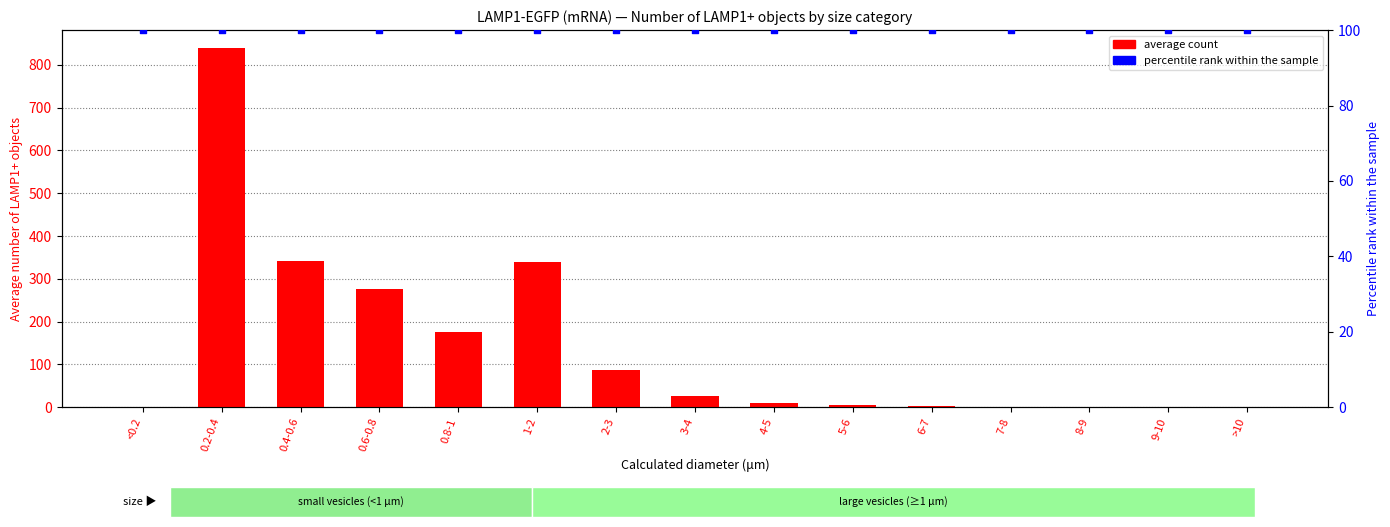

Is the value of Average LAMP1+ objects at 6-7 greater than the value of percentile rank within the sample at 0.8-1?

No